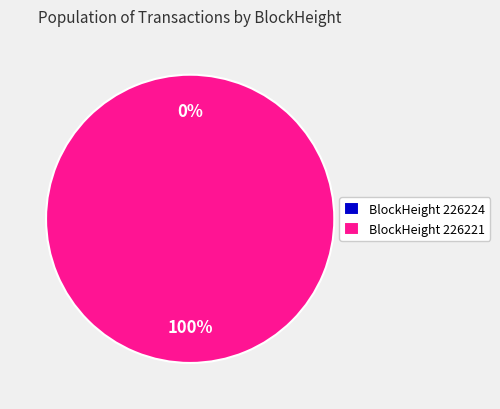

What is the change in value from 226224 to 226221?

+7111